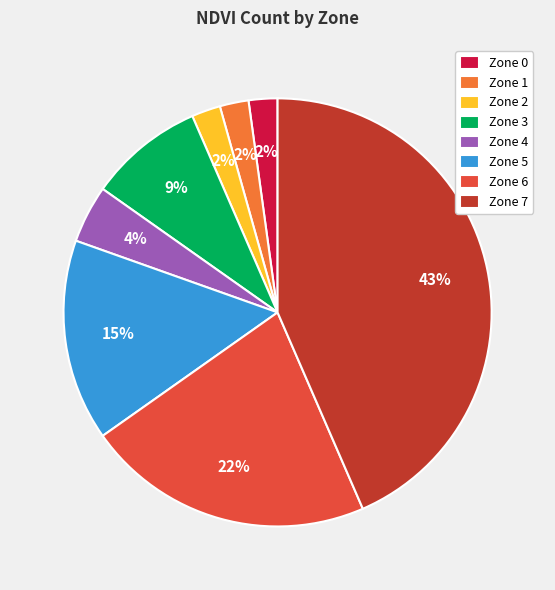

Do Zone 1 and Zone 2 together represent more than half of the pie?

No